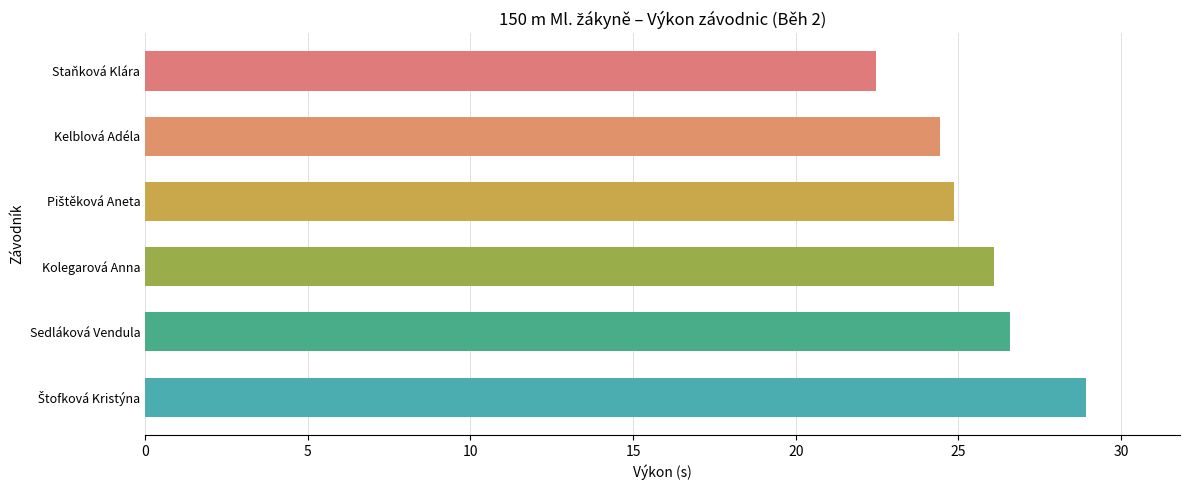

How many data points does each series have?

6